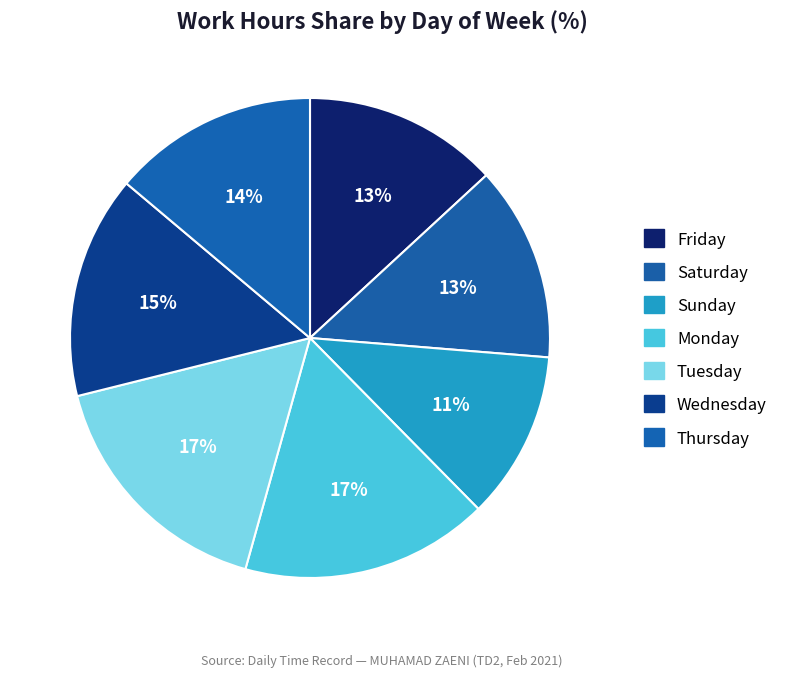

Does any single category account for the majority?

No